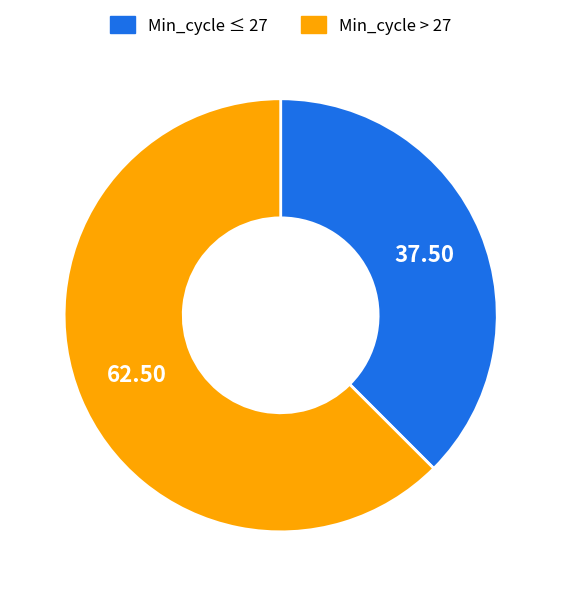

Combined, do Min_cycle > 27 and Min_cycle ≤ 27 account for over 50%?

Yes